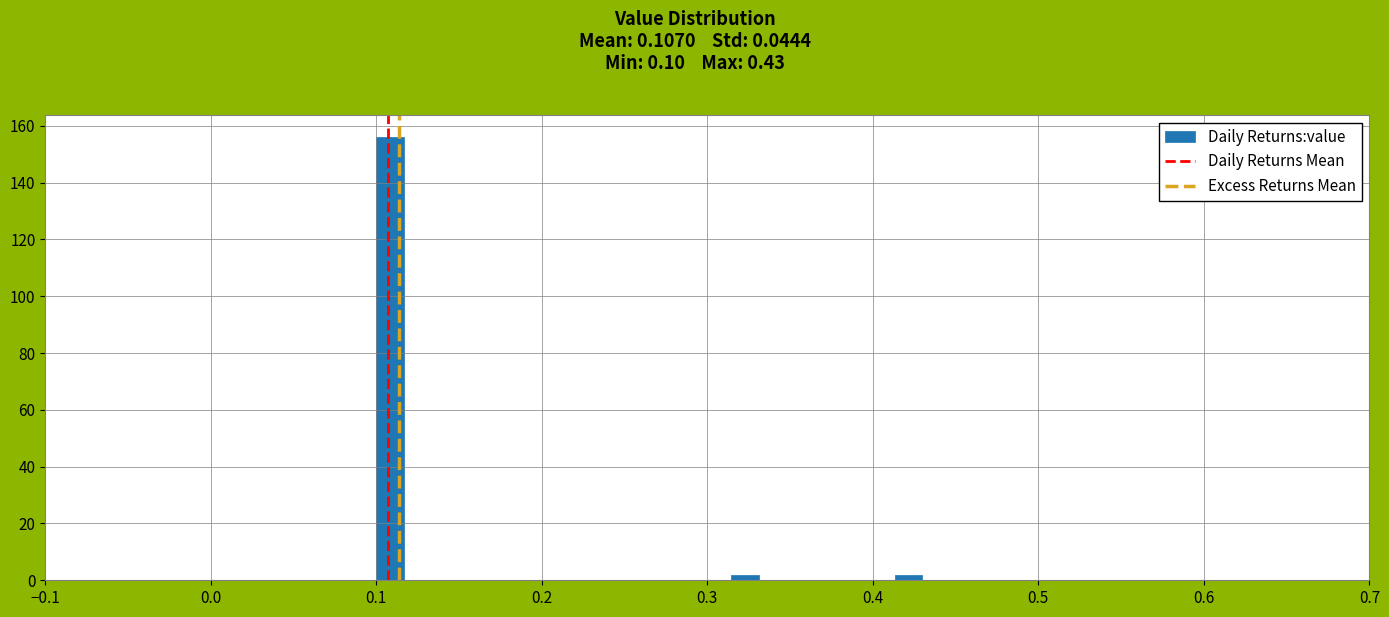

Around what value on the x-axis is the tallest bar? Give the approximate position of its centre, as read against the axis.

0.11